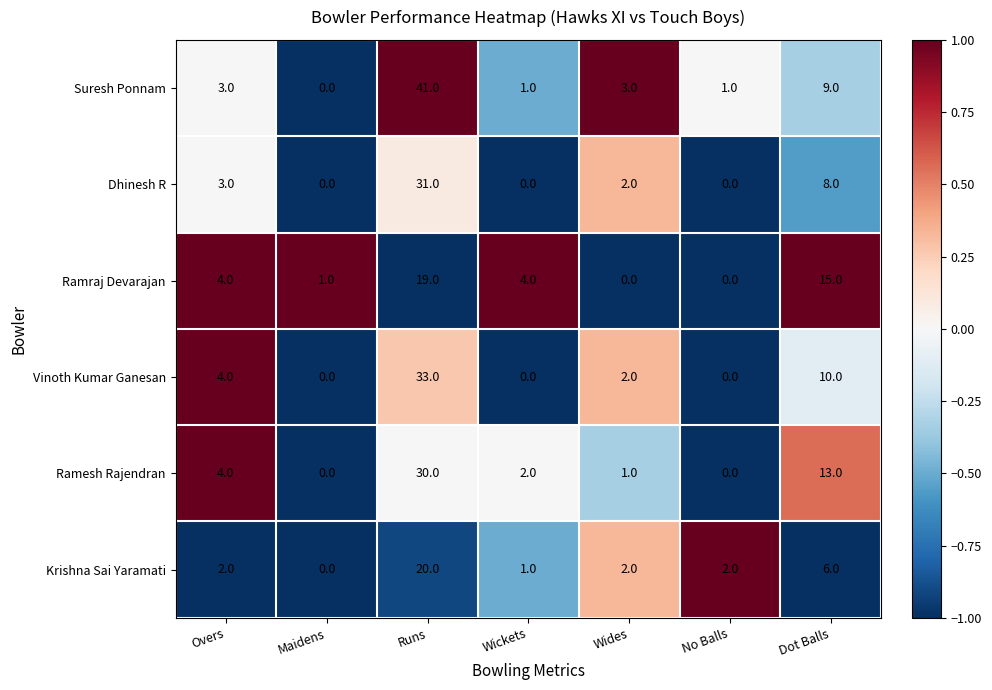

The Krishna Sai Yaramati series shows 2 at Wides. True or false?

True